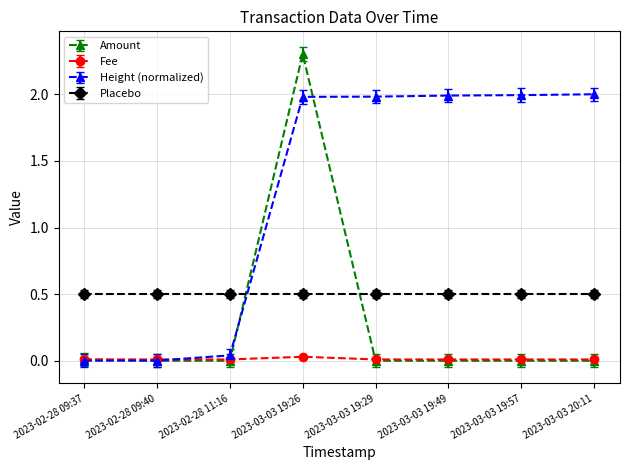

What is the average value of the Amount series?

0.3